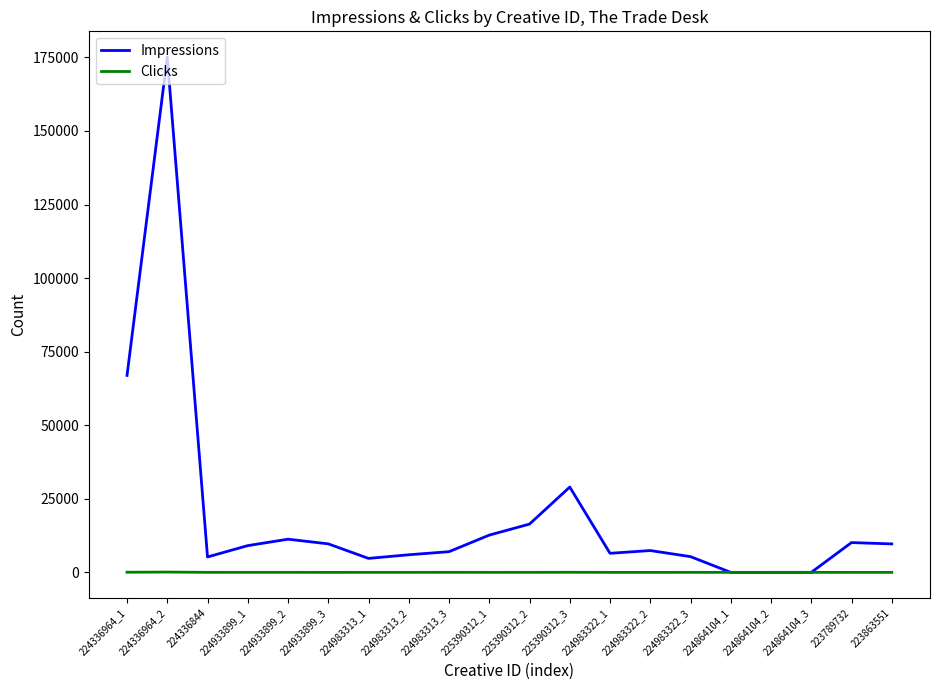

Where is the first local minimum for Impressions?

224336844